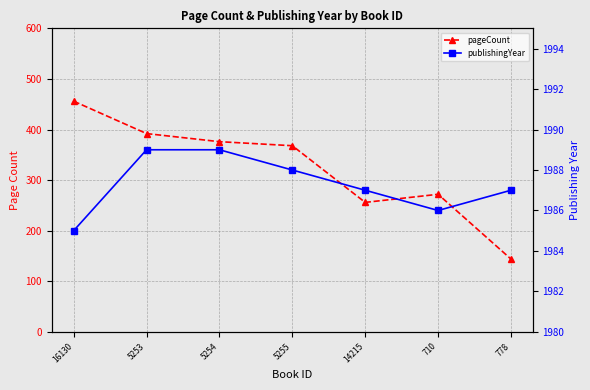

What is the spread (max minus min) of values at 778?

1843